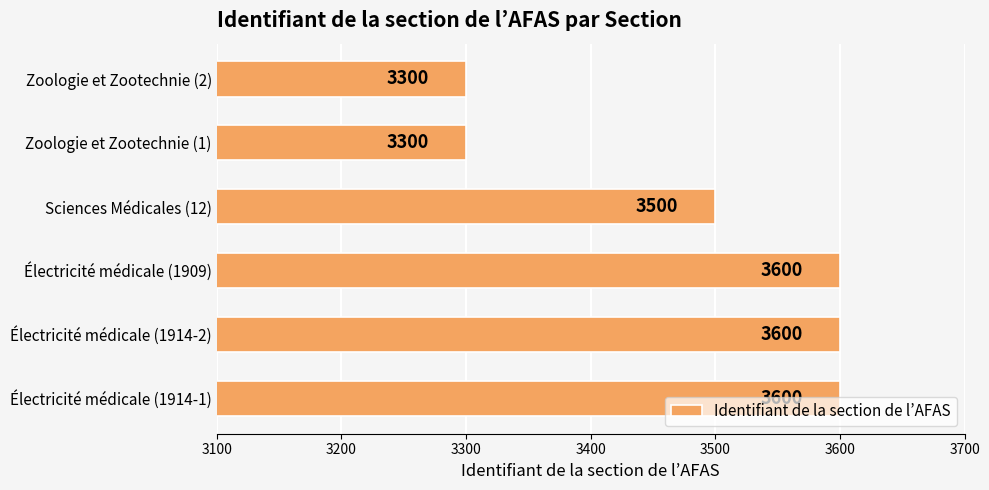

How many values are between 3300 and 3600?

6